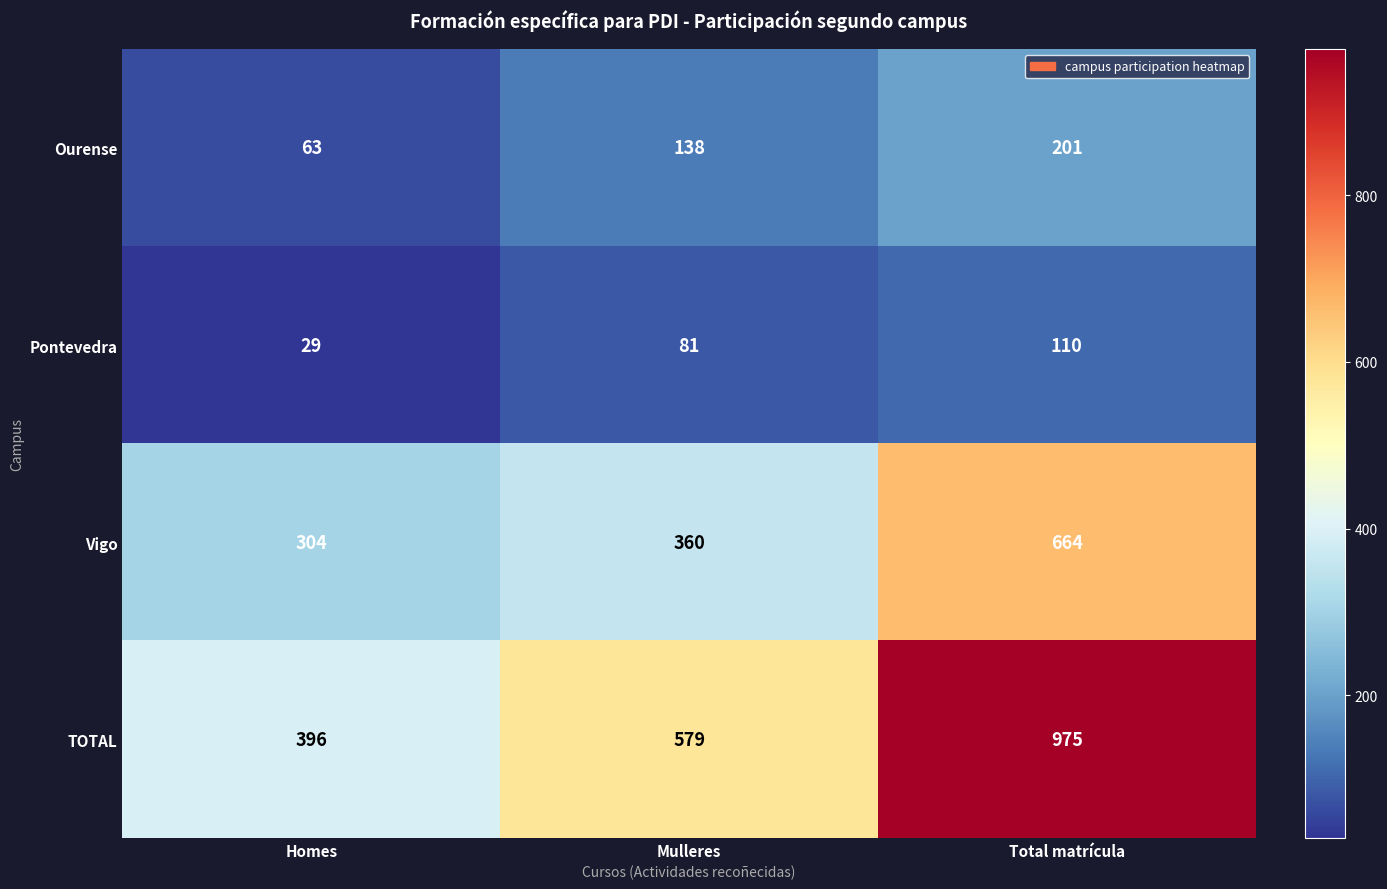

What is the greatest value displayed?

975